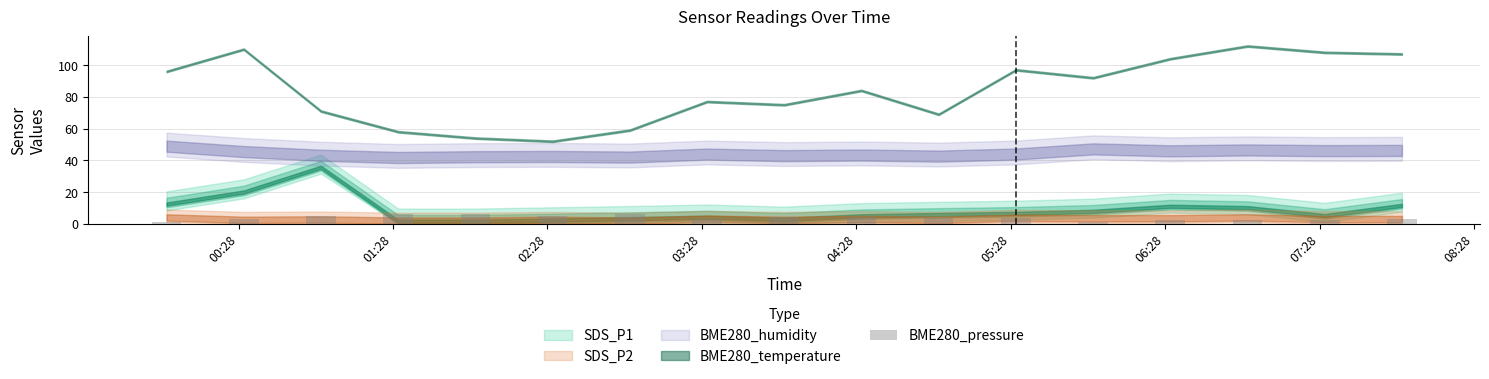

What is the difference between the second highest and second lowest values?

5.0